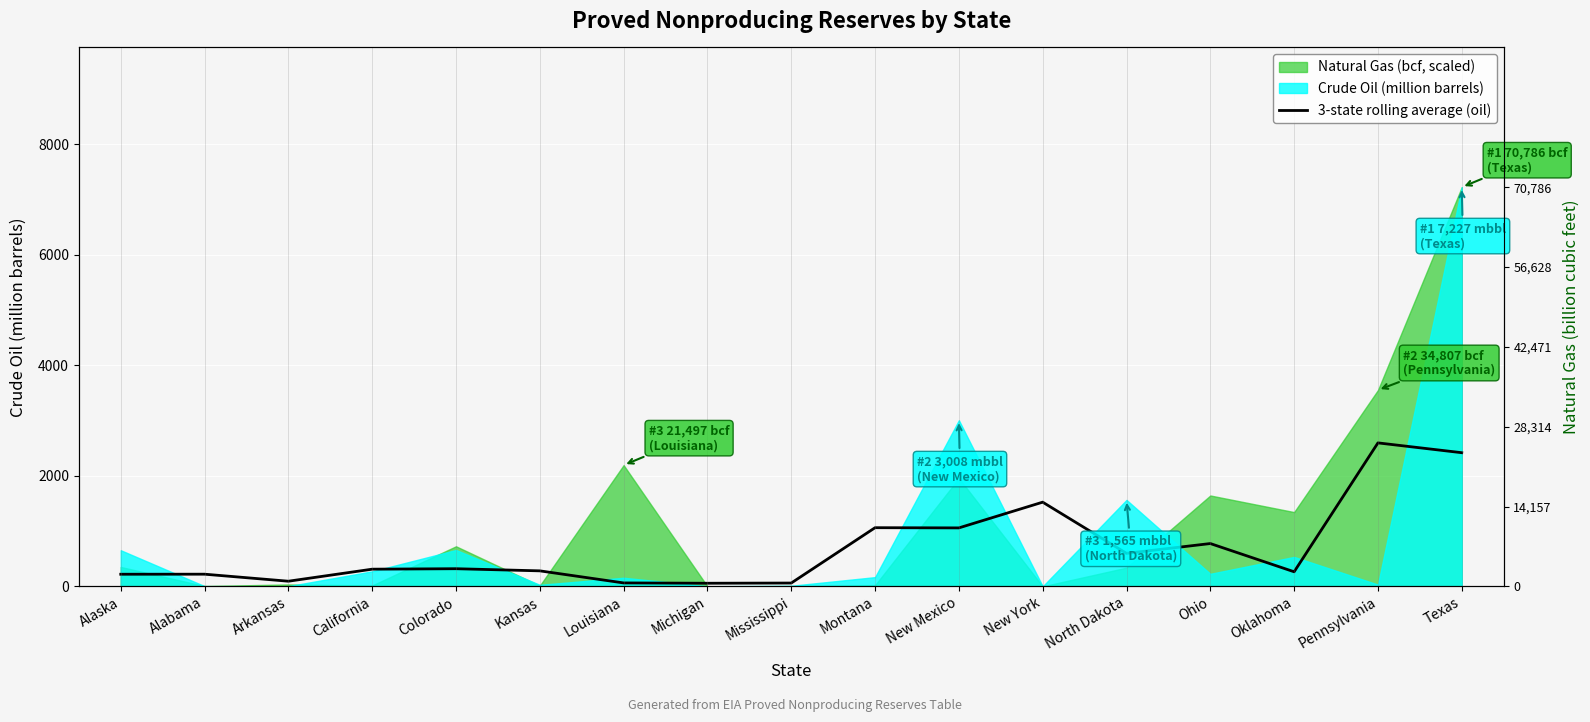

Approximately how many times larger is the value at California compared to Louisiana?

5.0